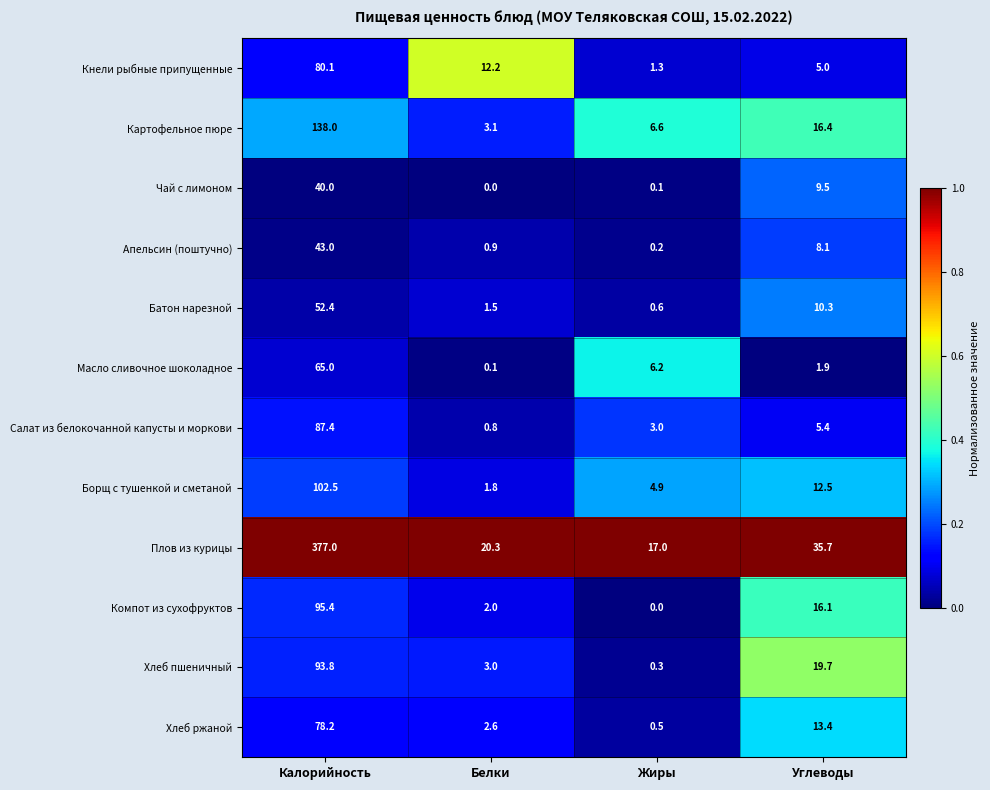

Rank the series at Белки from highest to lowest value.

Плов из курицы, Кнели рыбные припущенные, Картофельное пюре, Хлеб пшеничный, Хлеб ржаной, Компот из сухофруктов, Борщ с тушенкой и сметаной, Батон нарезной, Апельсин (поштучно), Салат из белокочанной капусты и моркови, Масло сливочное шоколадное, Чай с лимоном